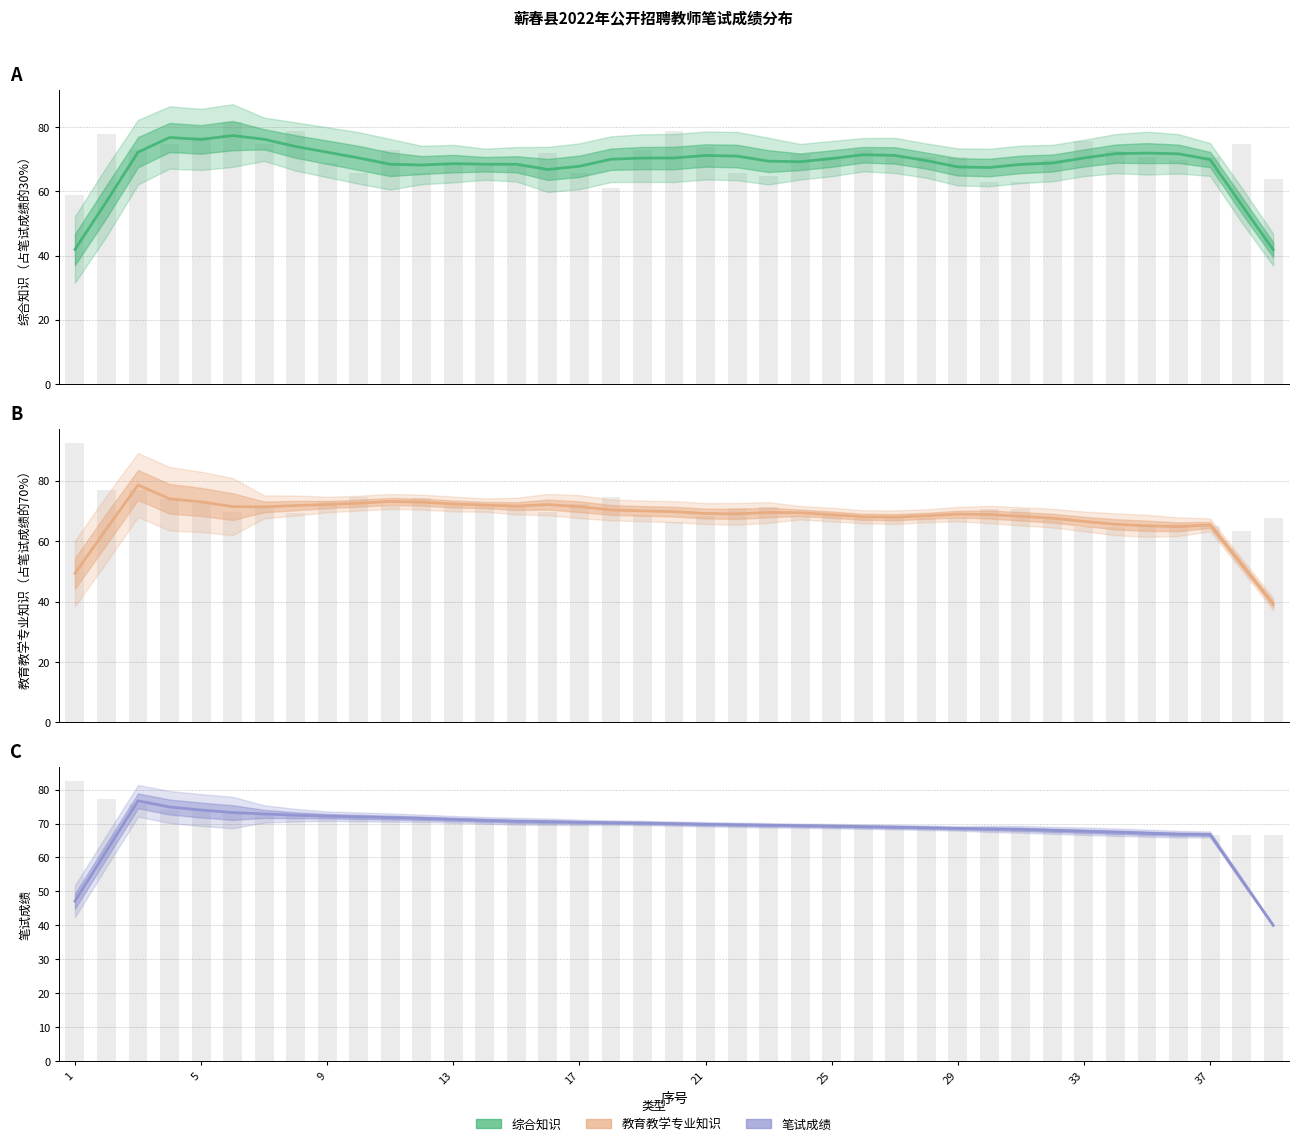

Does the chart contain any negative values?

No